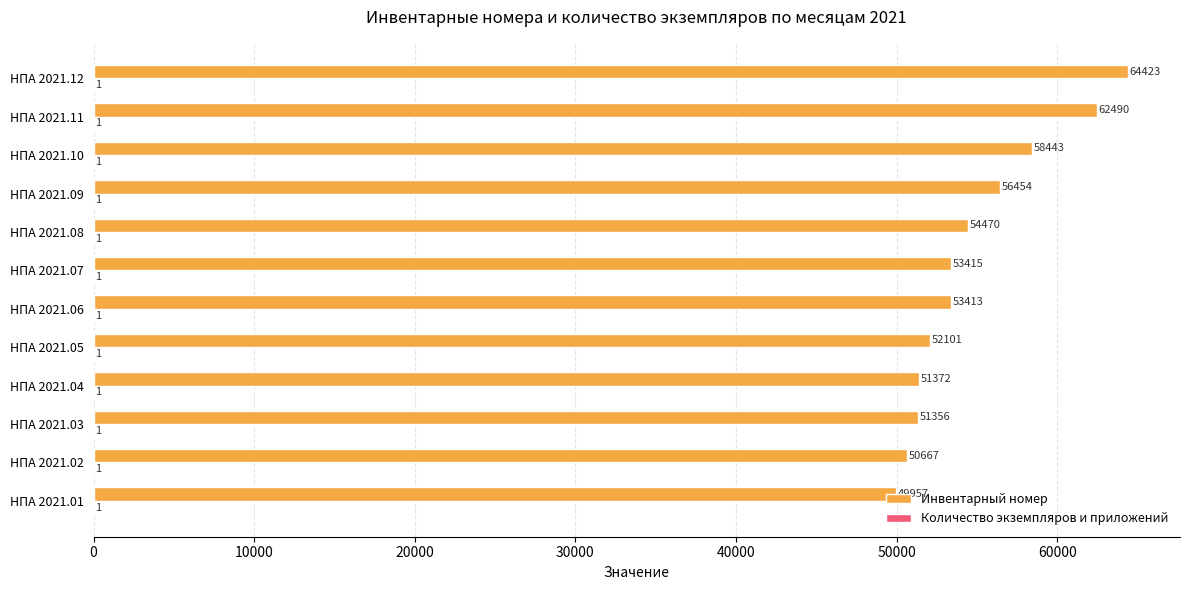

At which label does Инвентарный номер reach its peak?

НПА 2021.12